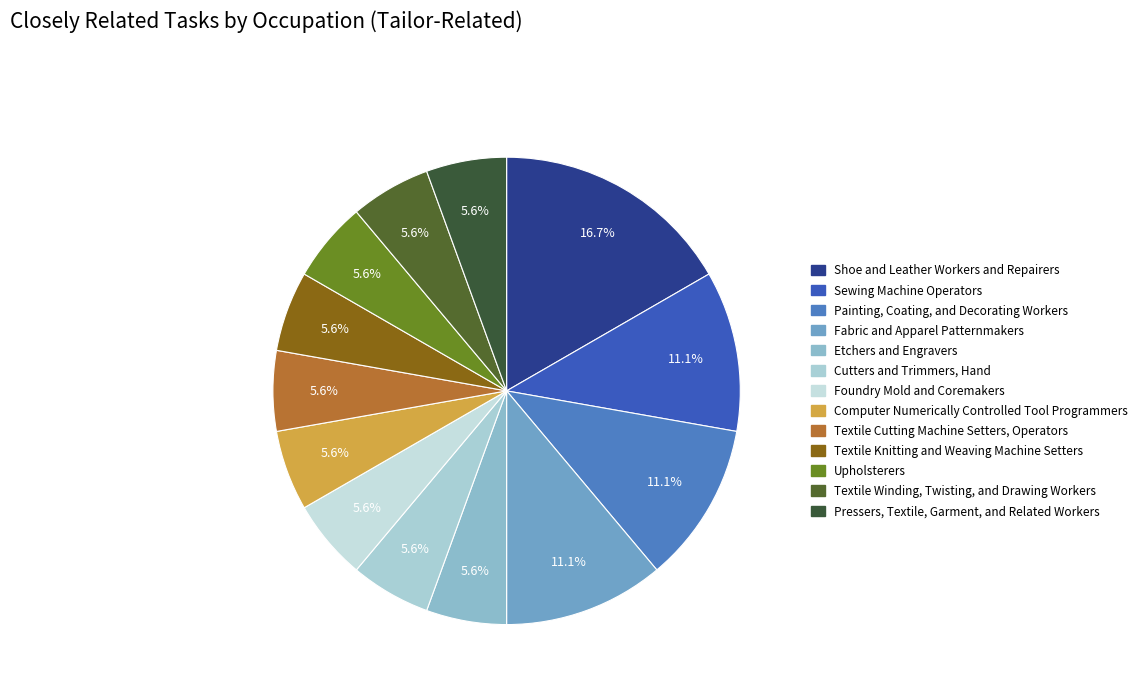

To the nearest percent, what portion does Textile Winding, Twisting, and Drawing Workers represent?

6%